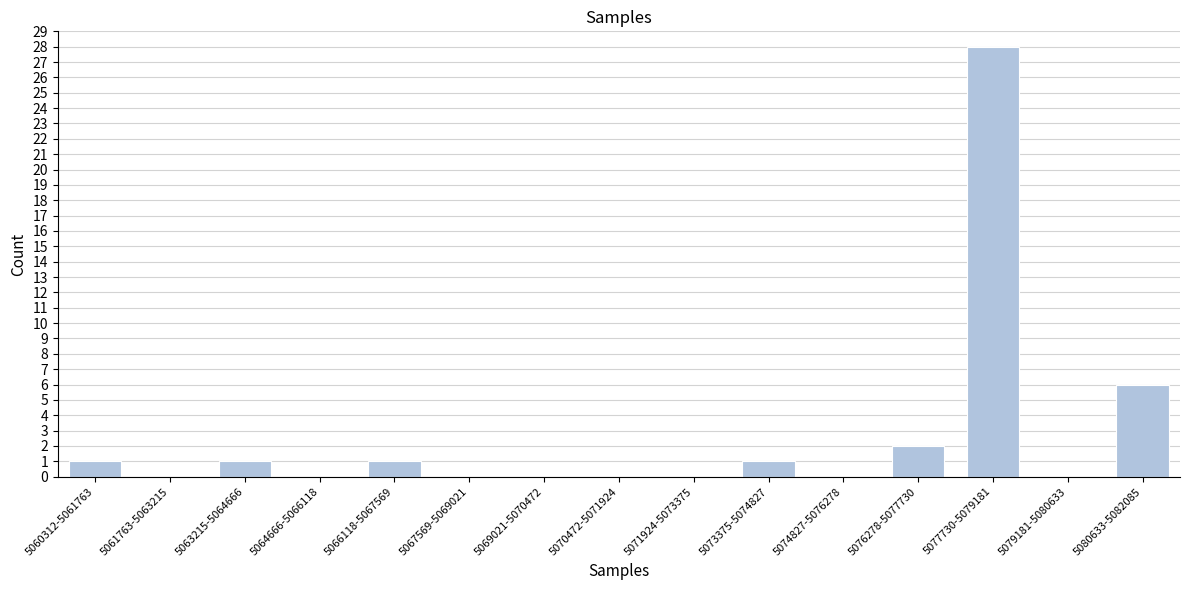

Reading left to right, extract all data points from this chart.

5060312-5061763=1	5061763-5063215=0	5063215-5064666=1	5064666-5066118=0	5066118-5067569=1	5067569-5069021=0	5069021-5070472=0	5070472-5071924=0	5071924-5073375=0	5073375-5074827=1	5074827-5076278=0	5076278-5077730=2	5077730-5079181=28	5079181-5080633=0	5080633-5082085=6